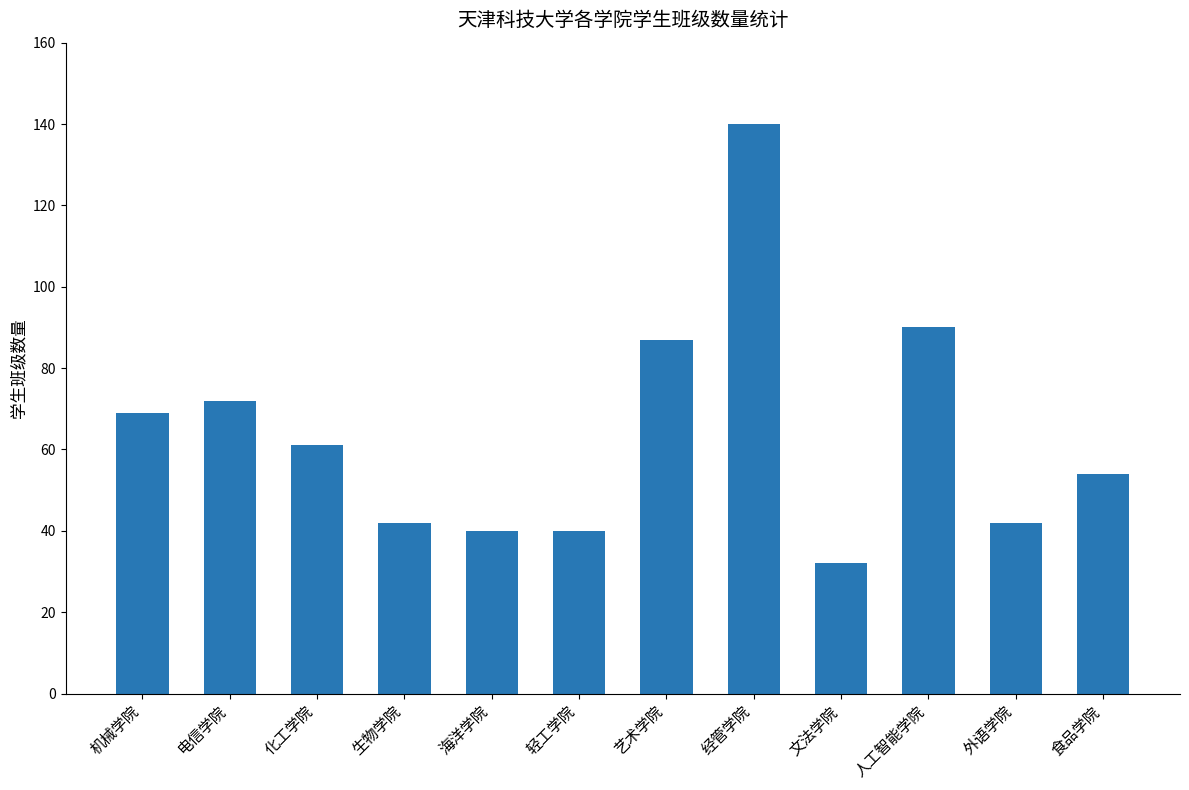

Between 人工智能学院 and 化工学院, which is larger?

人工智能学院